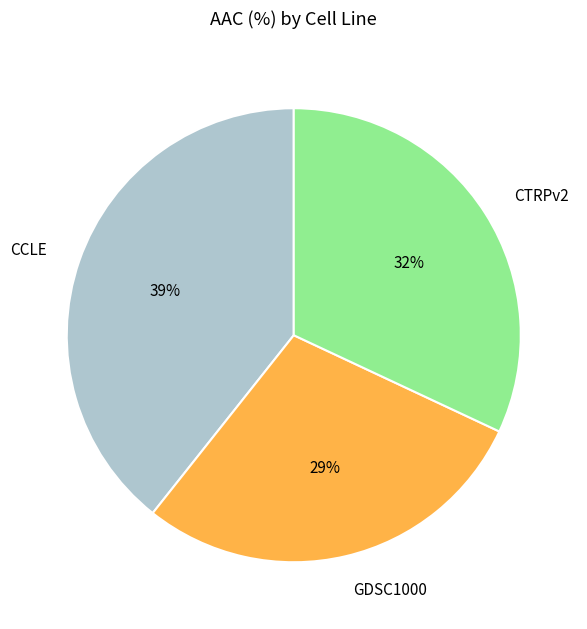

To the nearest percent, what percentage of the pie is CCLE?

39%